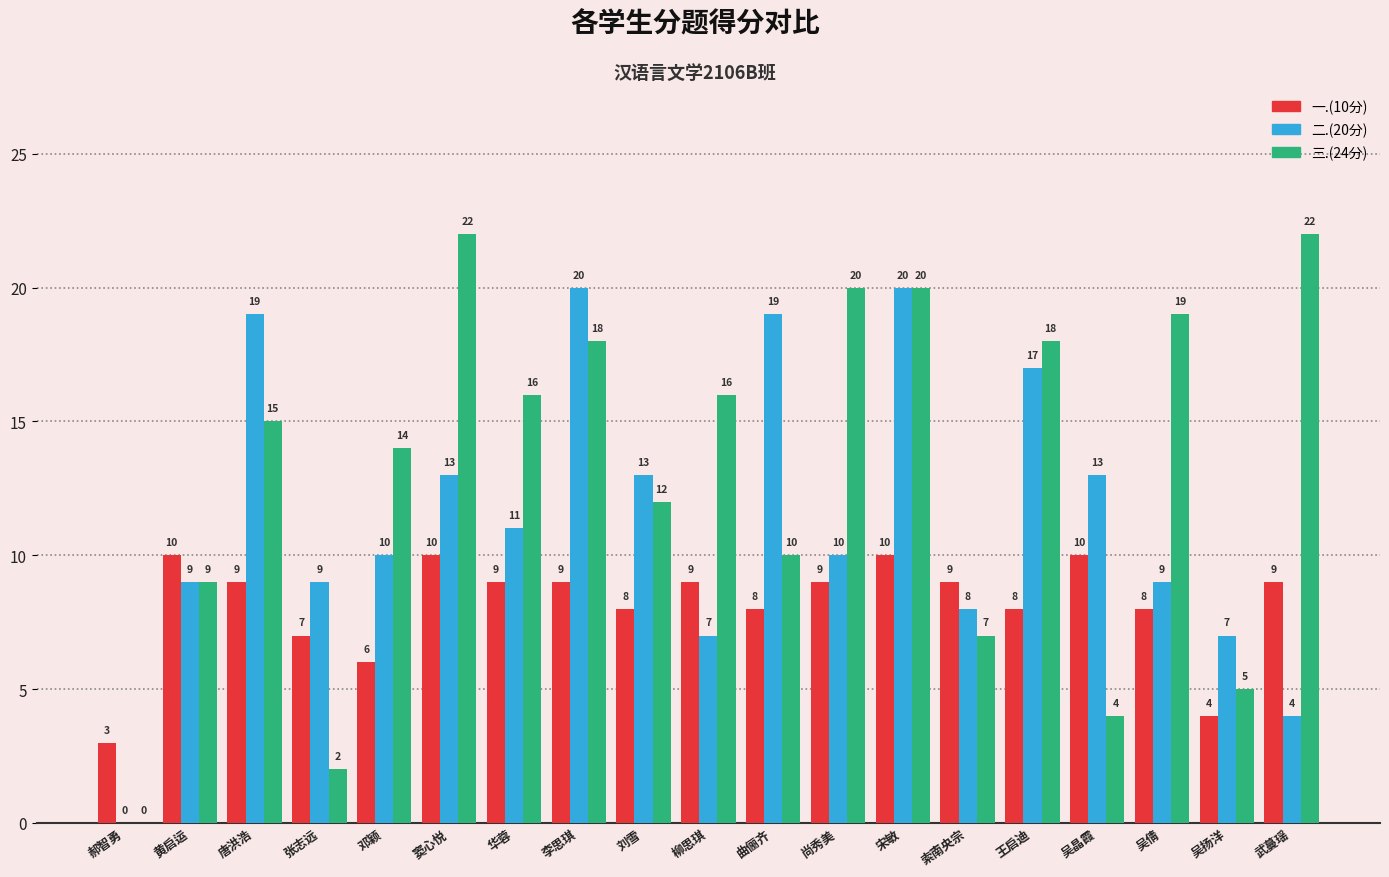

Is it true that 二.(20分) equals 19 at 唐洪浩?

True